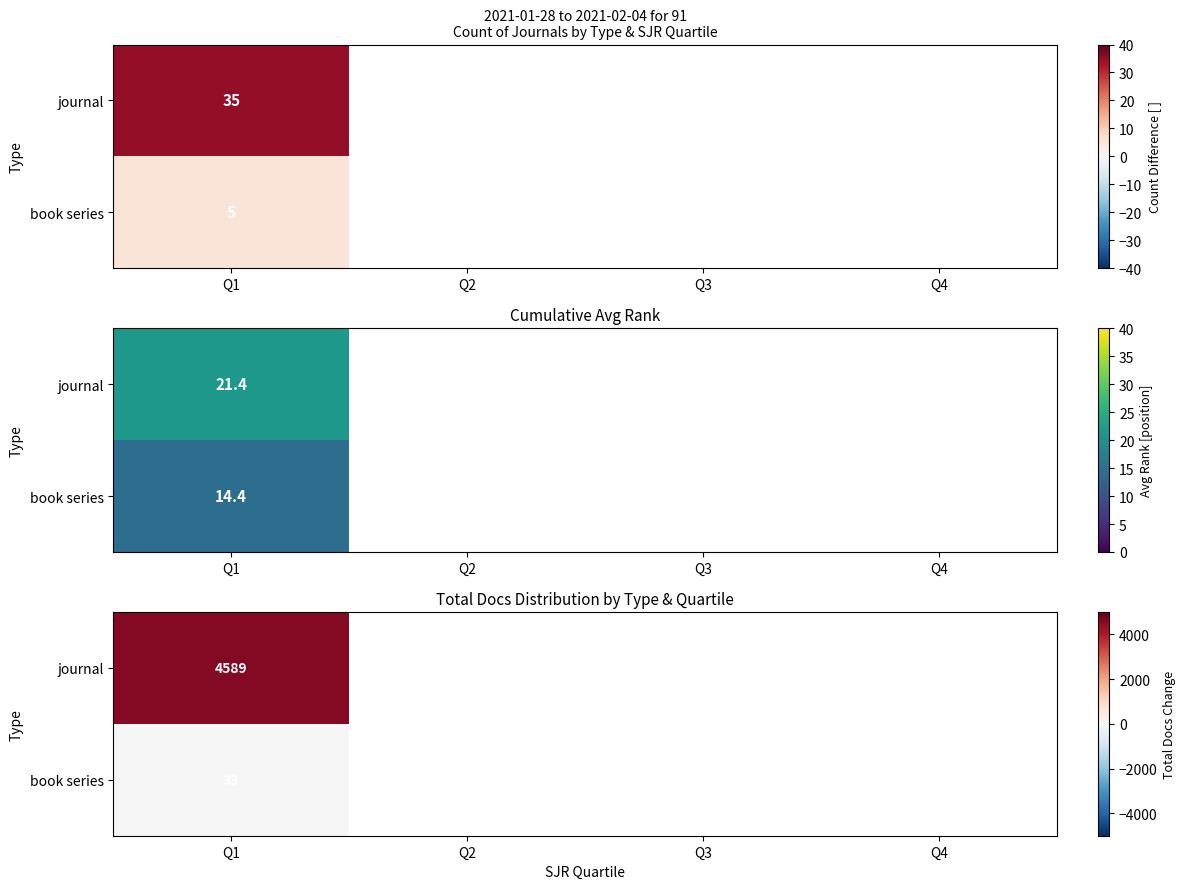

At which category is the sum across all series the highest?

Q1